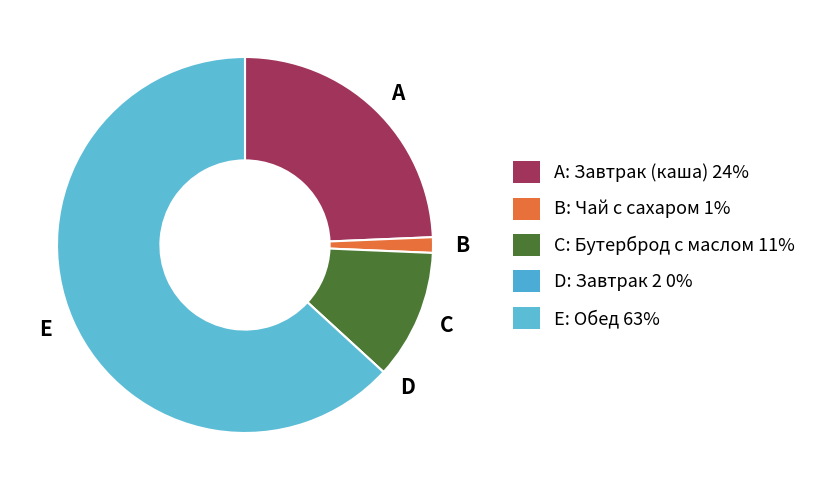

True or false: E accounts for 72% of the total.

False